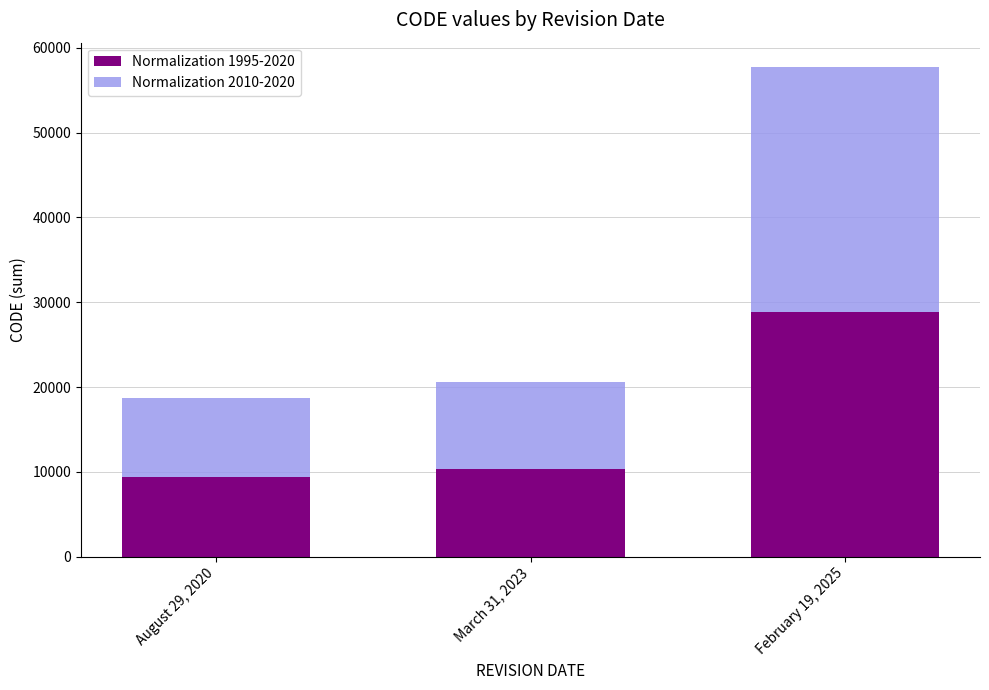

Reading right to left, list the values for the Normalization 1995-2020 series.

February 19, 2025=28866	March 31, 2023=10323	August 29, 2020=9375